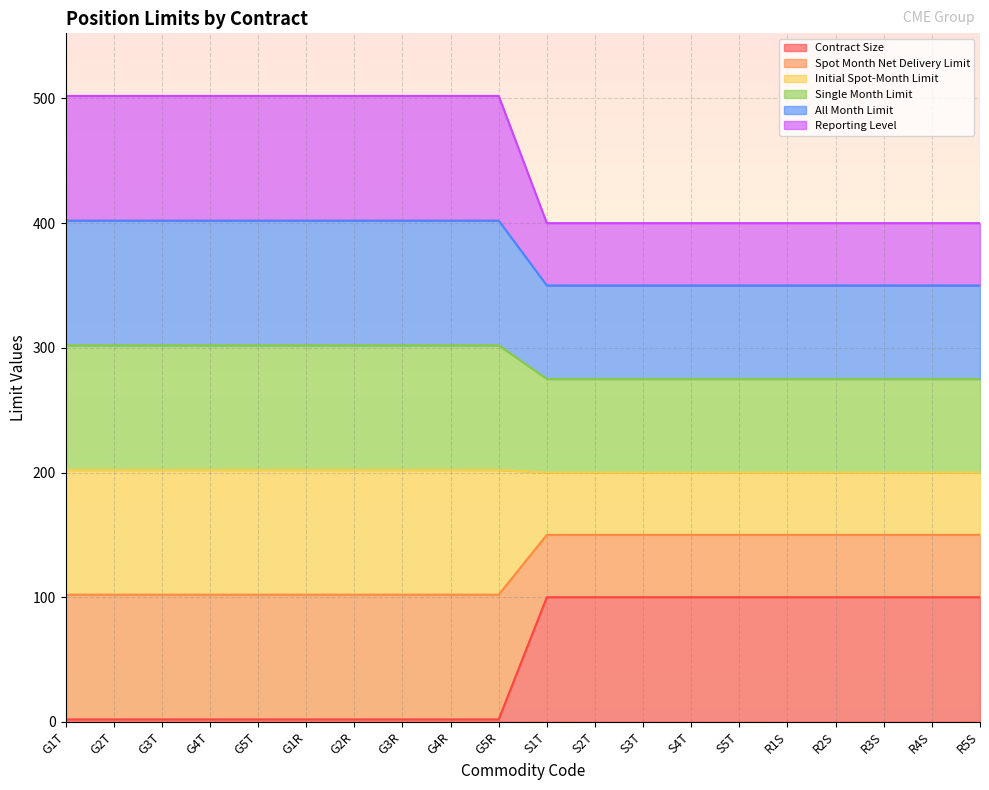

Between G1T and S5T, which is larger?

S5T